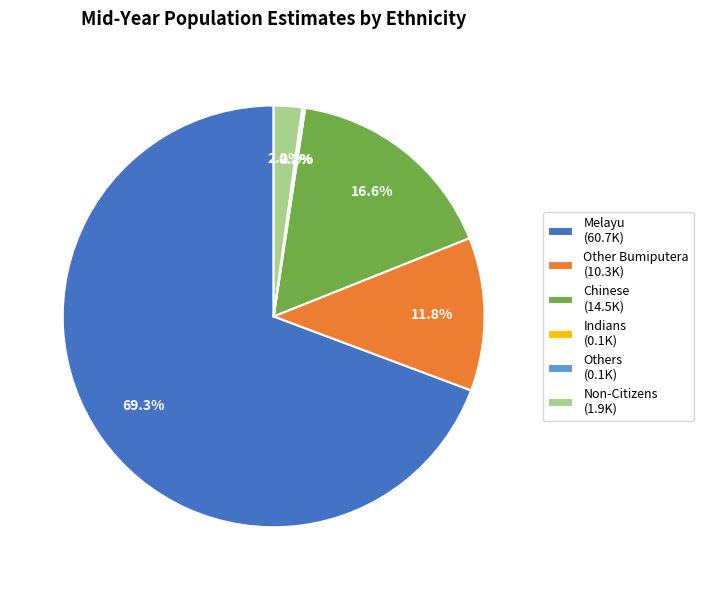

What percentage is NOT represented by Non-Citizens?

97.8%